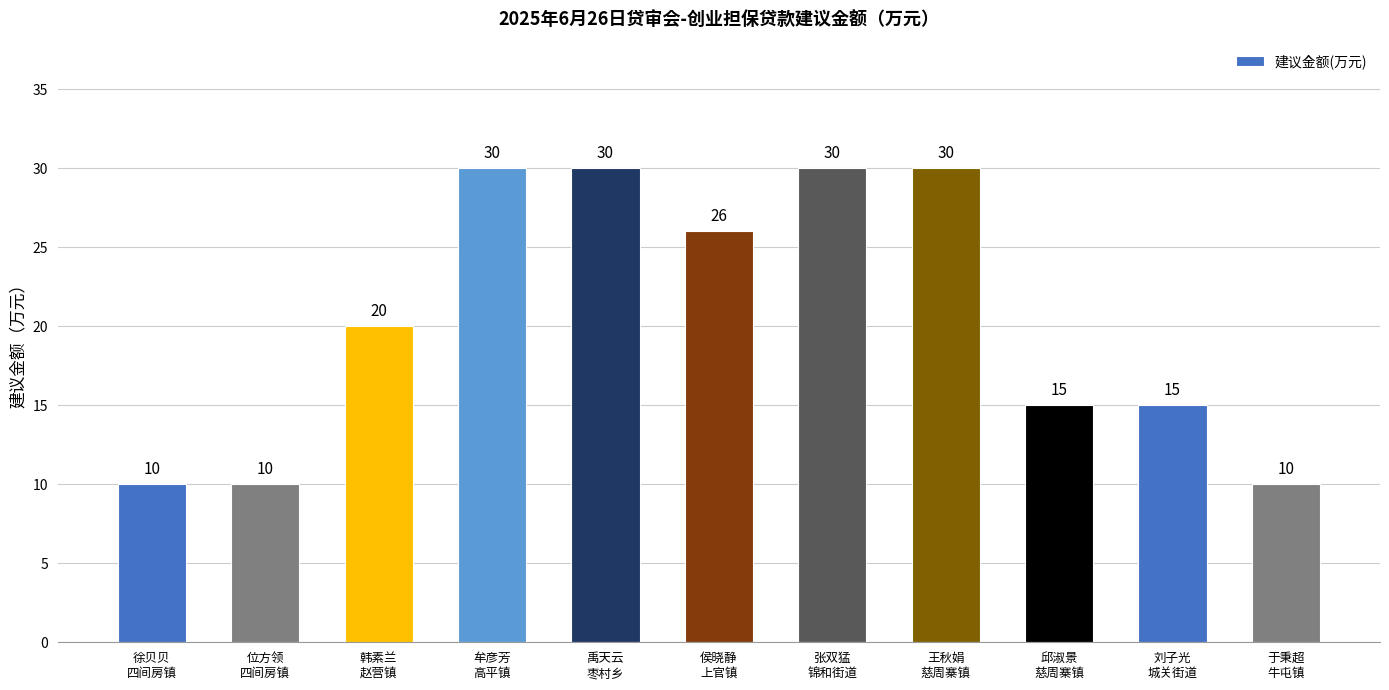

What is the smallest value displayed?

10